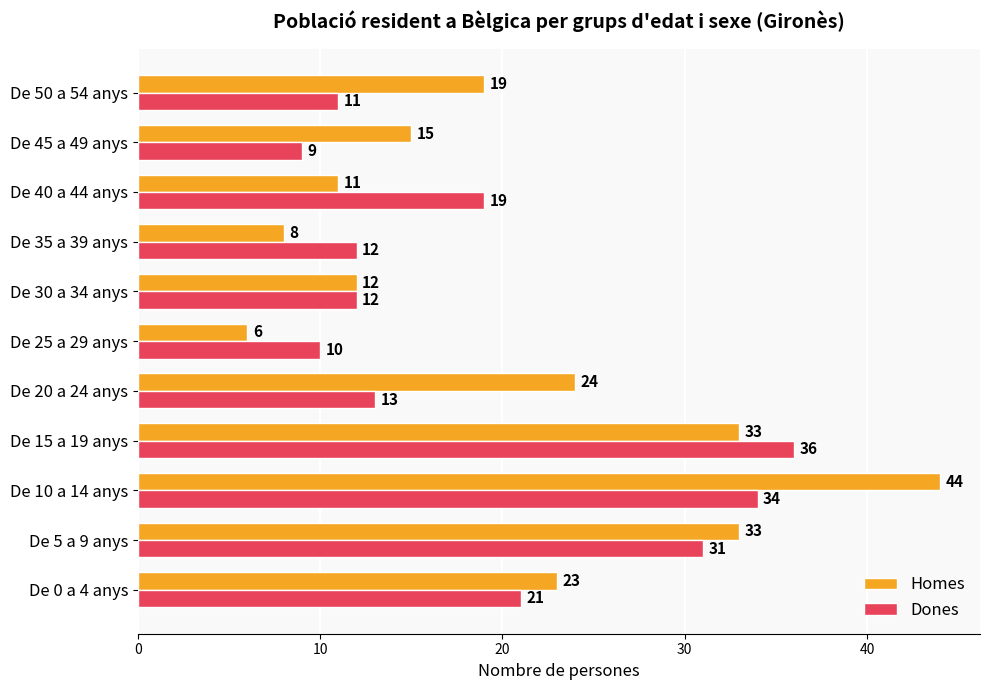

Is the value of Homes at De 40 a 44 anys greater than the value of Dones at De 45 a 49 anys?

Yes